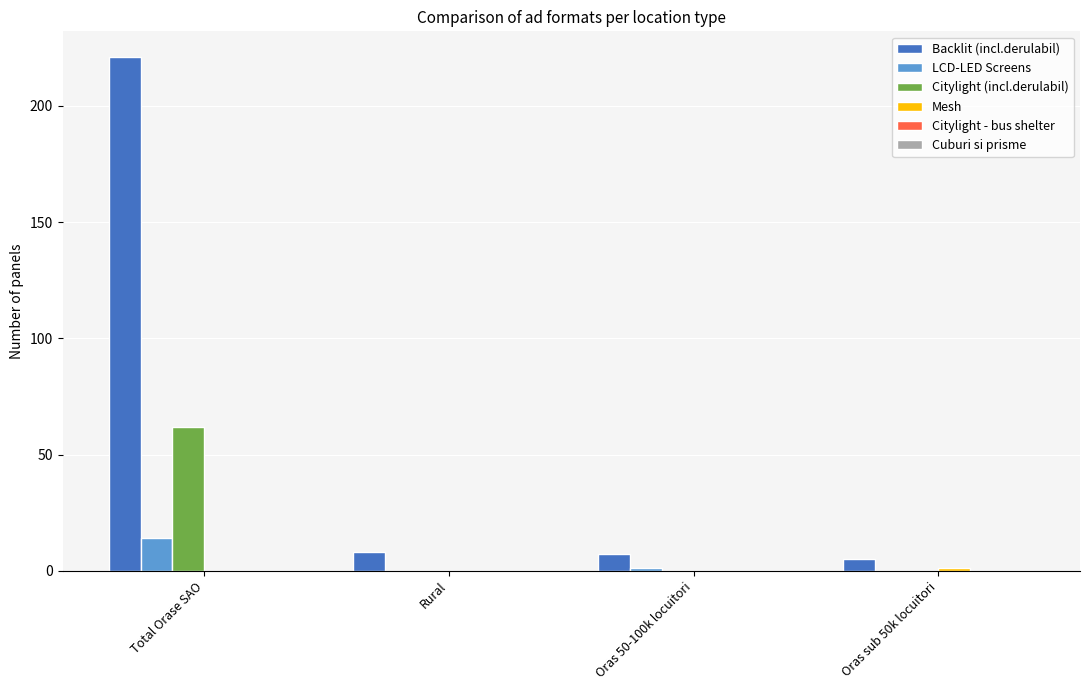

Which series has the largest range (max minus min)?

Backlit (incl.derulabil)